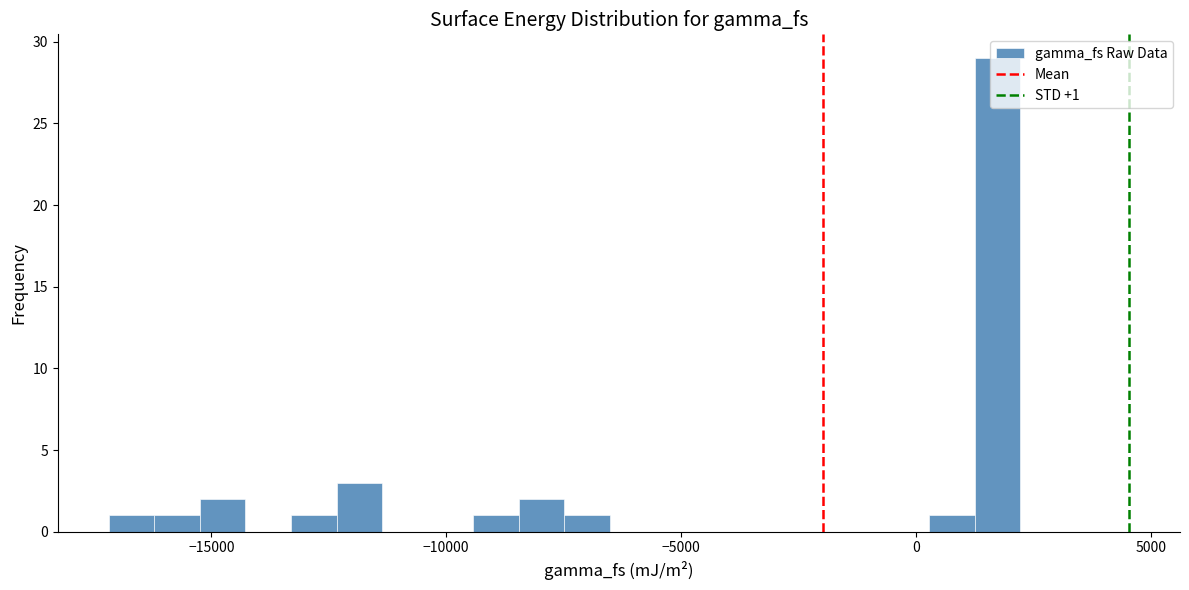

Read against the x-axis, roughly where is the centre of the tallest bar?

1500